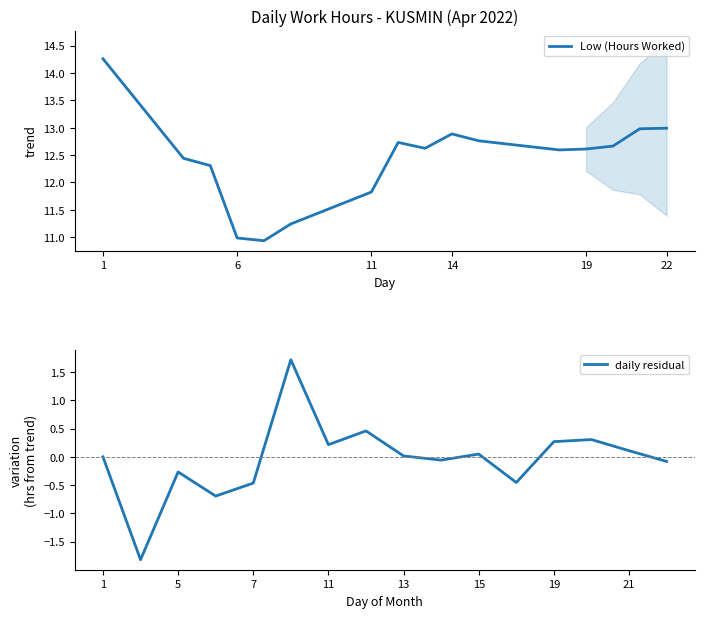

Is it true that Low (Hours Worked) equals 14.3 at 1?

True